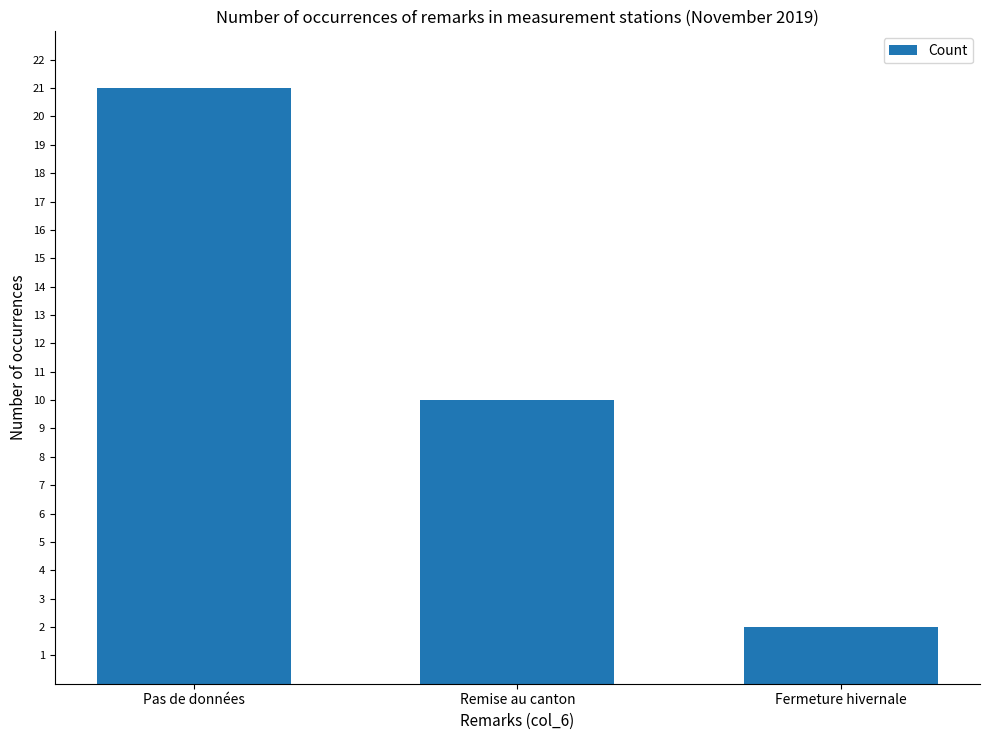

The chart shows a value of 10 at Remise au canton. True or false?

True